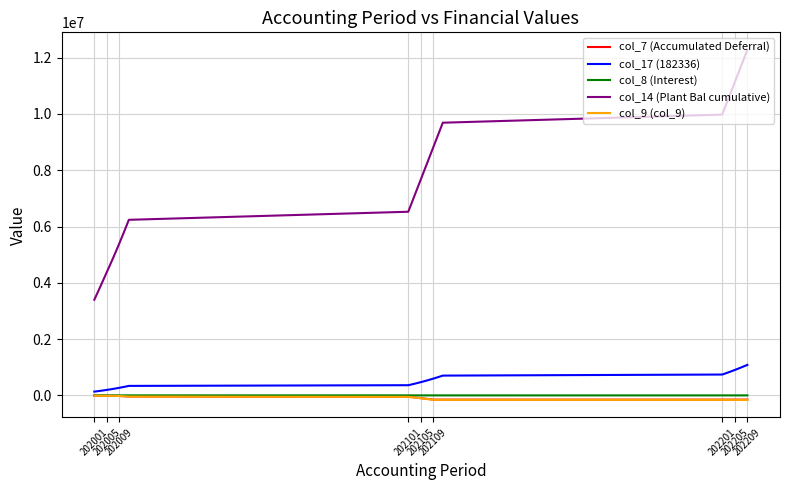

Which series has the largest range (max minus min)?

col_14 (Plant Bal cumulative)